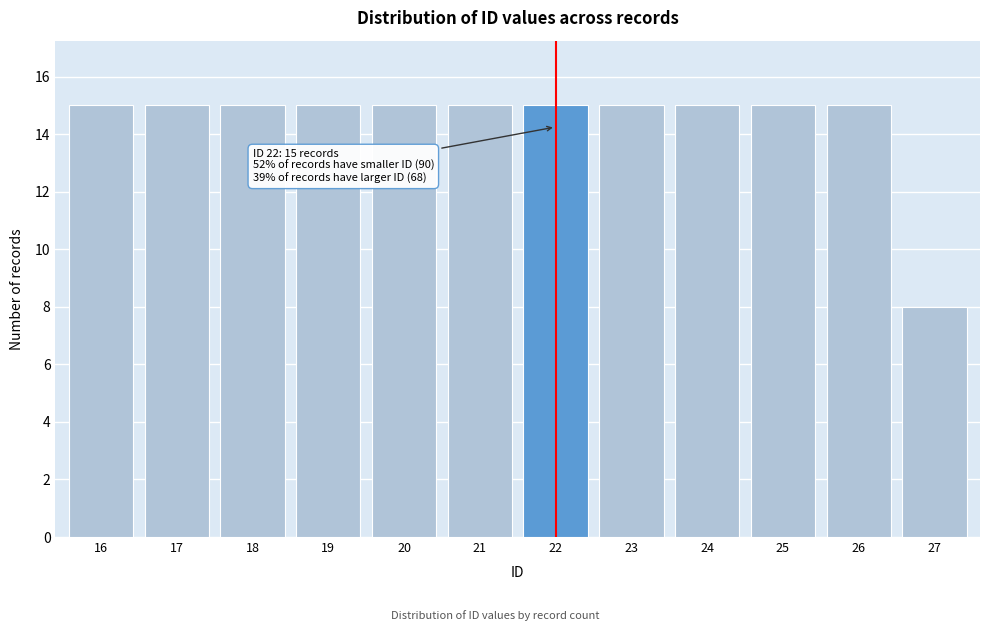

Reading left to right, extract all data points from this chart.

15	15	15	15	15	15	15	15	15	15	15	8